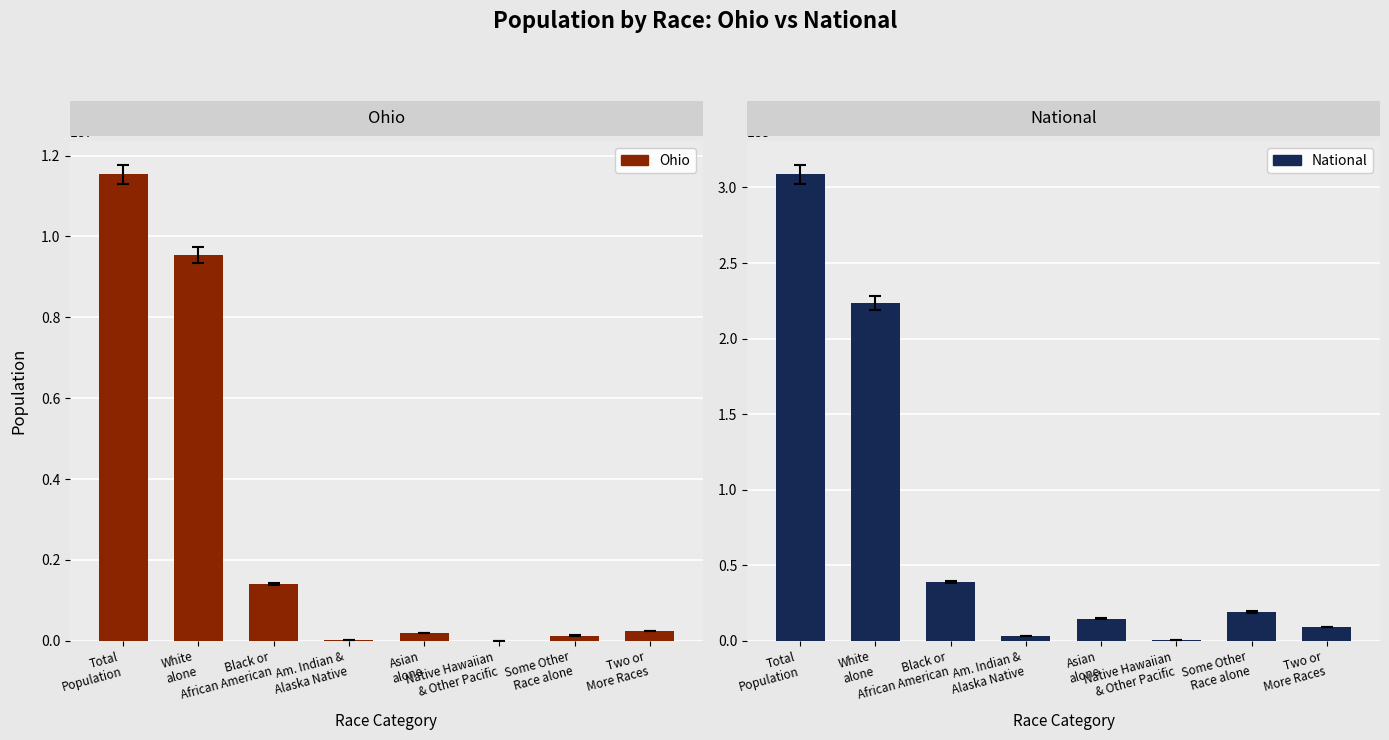

What is the total value across all series at Asian
alone?

14866485